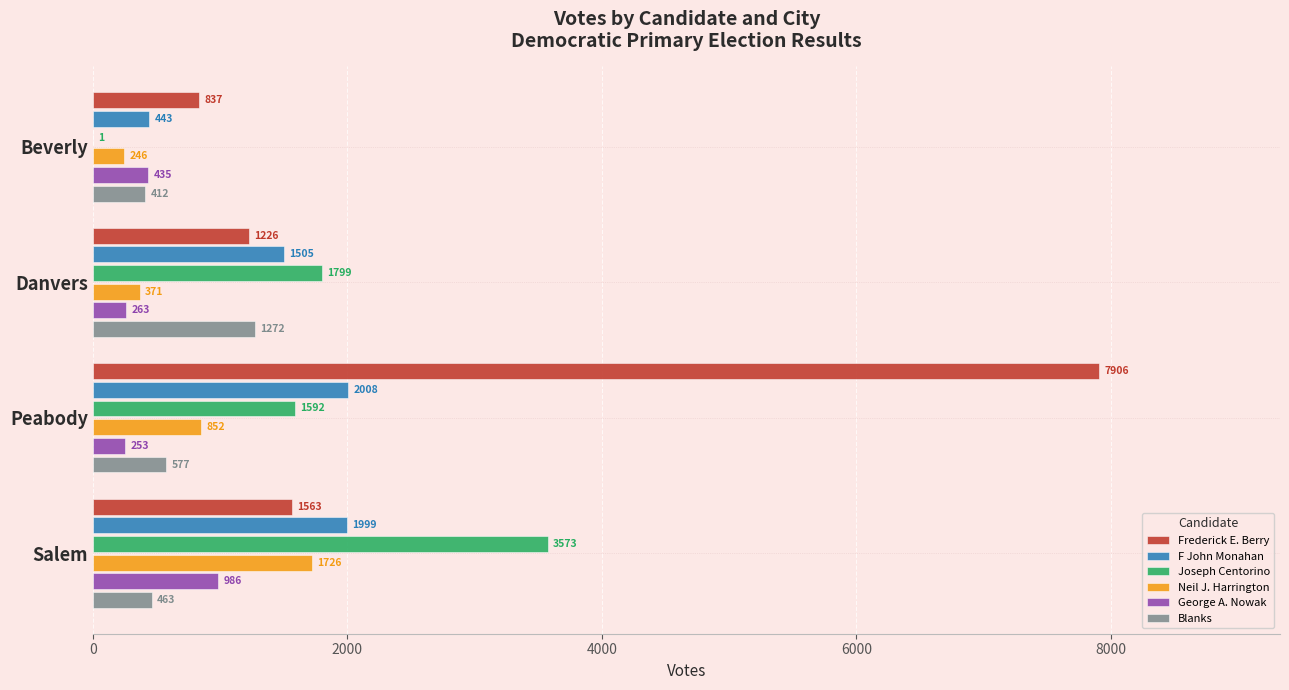

At which label is Blanks closest to 842?

Peabody